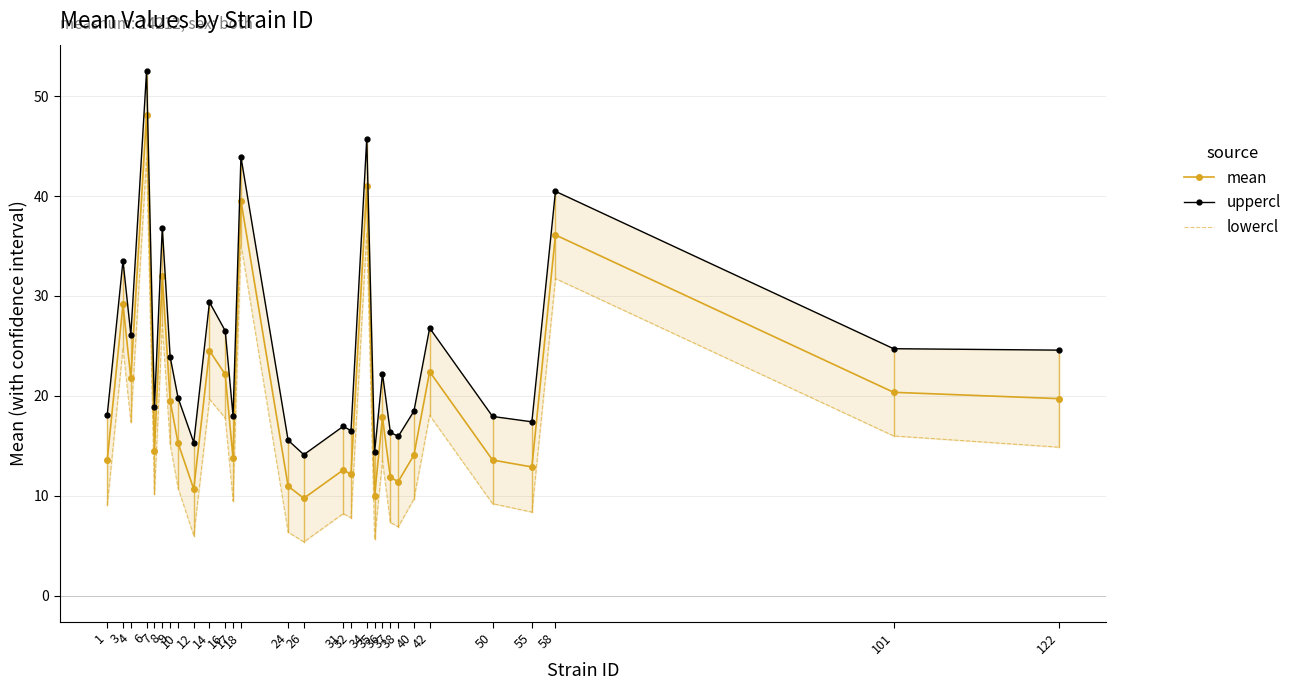

Reading left to right, extract all data points from this chart.

mean: 1=13.6	3=29.2	4=21.7	6=48.2	7=14.5	8=32.0	9=19.5	10=15.3	12=10.7	14=24.5	16=22.2	17=13.7	18=39.5	24=11.0	26=9.8	31=12.6	32=12.2	34=41.0	35=10.0	36=17.9	37=11.8	38=11.4	40=14.1	42=22.4	50=13.6	55=12.9	58=36.1	101=20.4	122=19.7
uppercl: 1=18.1	3=33.5	4=26.1	6=52.5	7=18.9	8=36.8	9=23.9	10=19.8	12=15.3	14=29.4	16=26.5	17=18.0	18=43.9	24=15.6	26=14.1	31=16.9	32=16.5	34=45.8	35=14.4	36=22.2	37=16.4	38=15.9	40=18.5	42=26.8	50=17.9	55=17.4	58=40.5	101=24.7	122=24.6
lowercl: 1=9.1	3=24.8	4=17.4	6=43.8	7=10.1	8=27.1	9=15.2	10=10.8	12=6.0	14=19.7	16=17.8	17=9.5	18=35.2	24=6.4	26=5.4	31=8.2	32=7.8	34=36.3	35=5.6	36=13.5	37=7.3	38=6.9	40=9.7	42=18.1	50=9.2	55=8.4	58=31.7	101=16.0	122=14.9